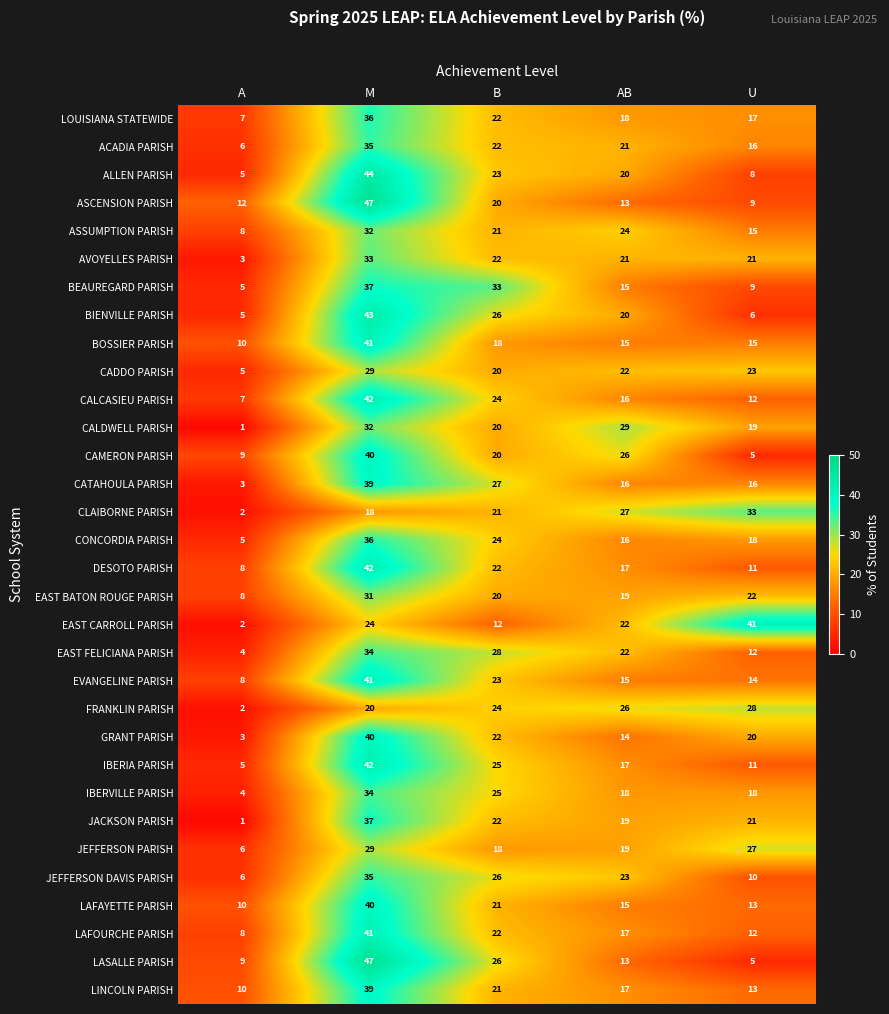

Which category has the lowest value across all series?

A